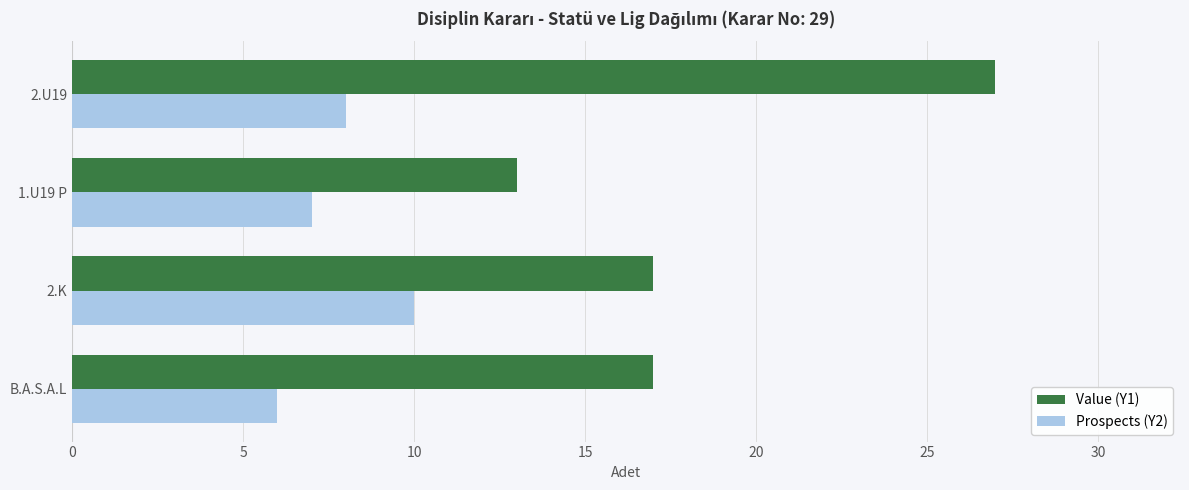

Rank the series by their maximum value, from lowest to highest.

Prospects (Y2), Value (Y1)